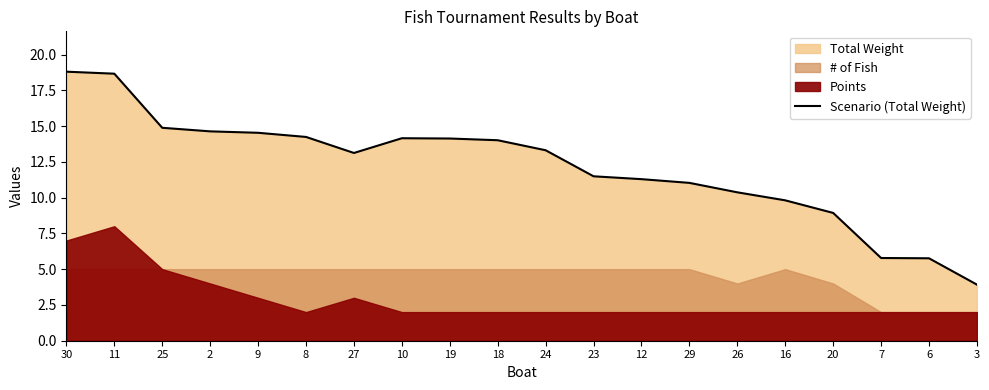

What position from the left is 9?

5